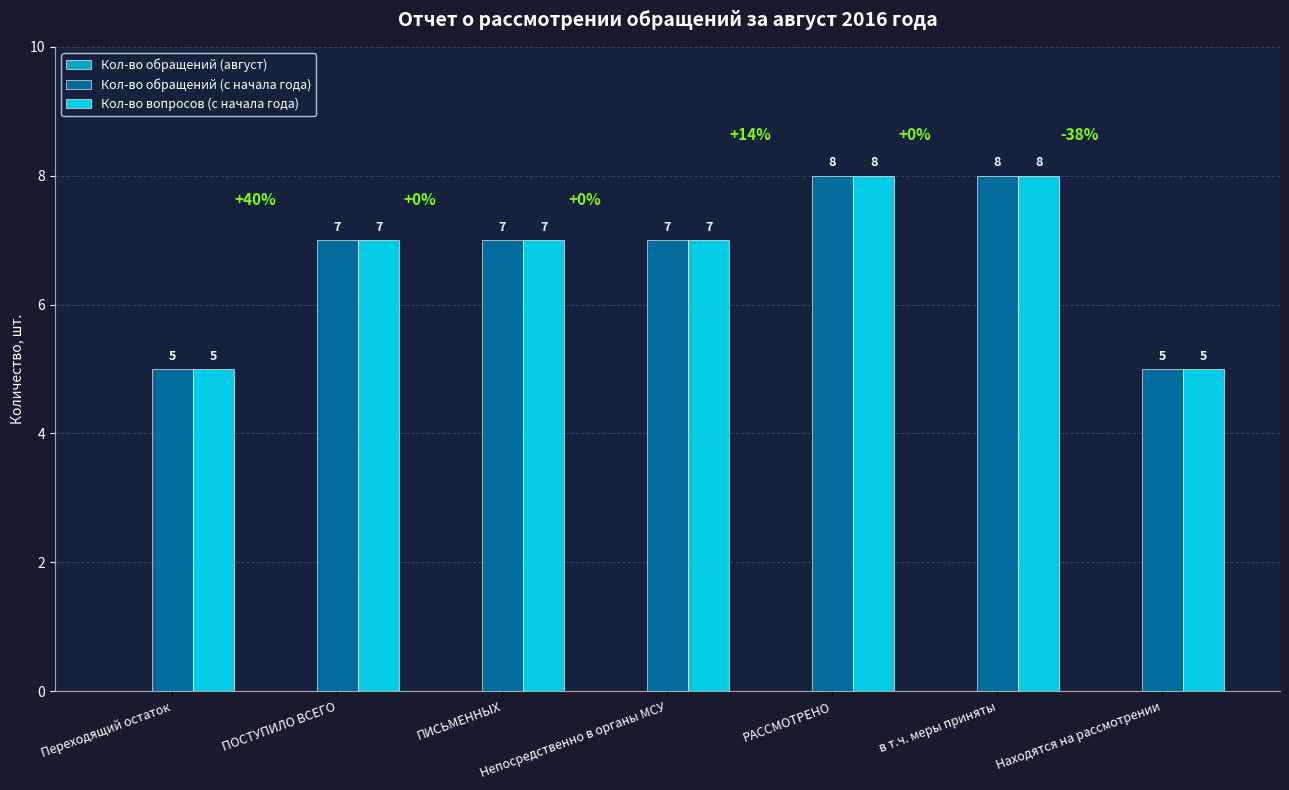

How many Кол-во обращений (с начала года) values are between 5 and 8?

7